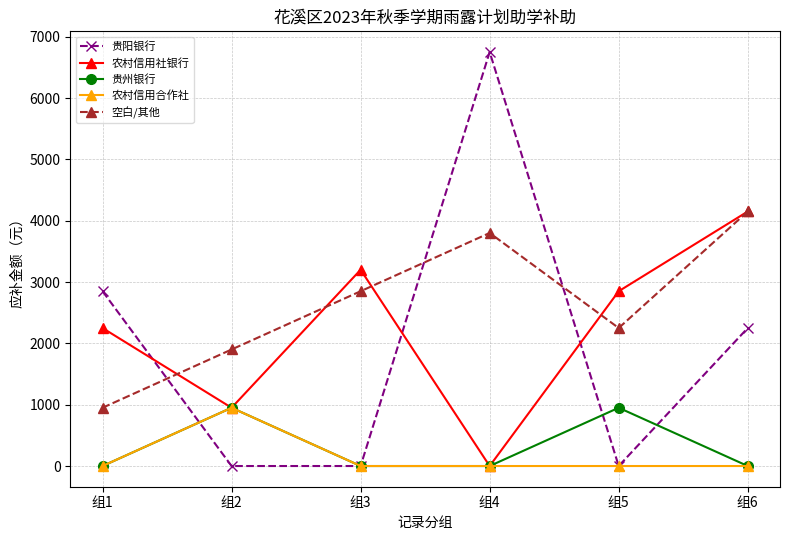

At which label is 贵阳银行 closest to 3375?

组1